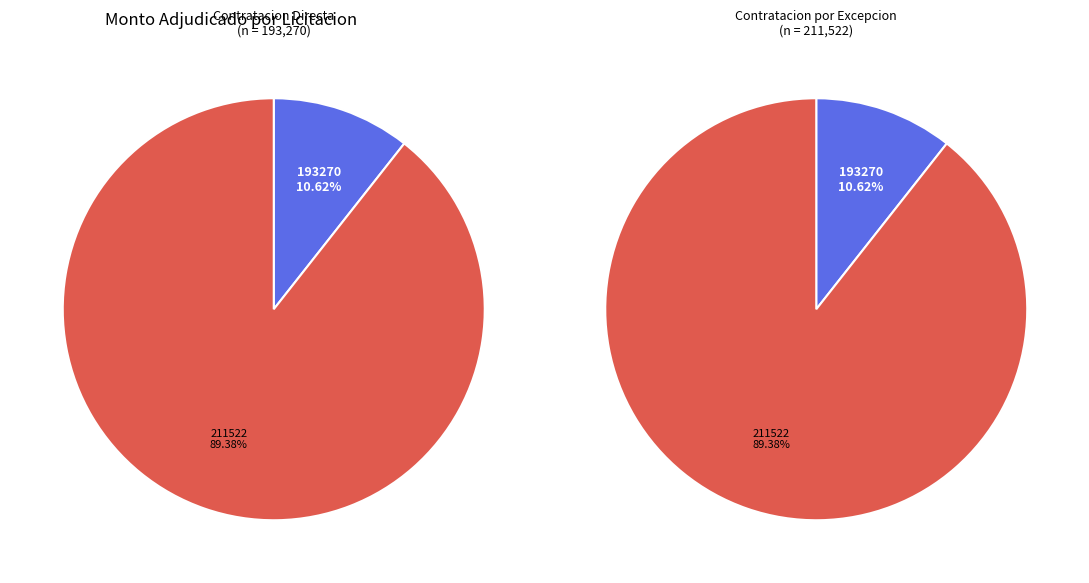

Count the number of slices in the pie.

2